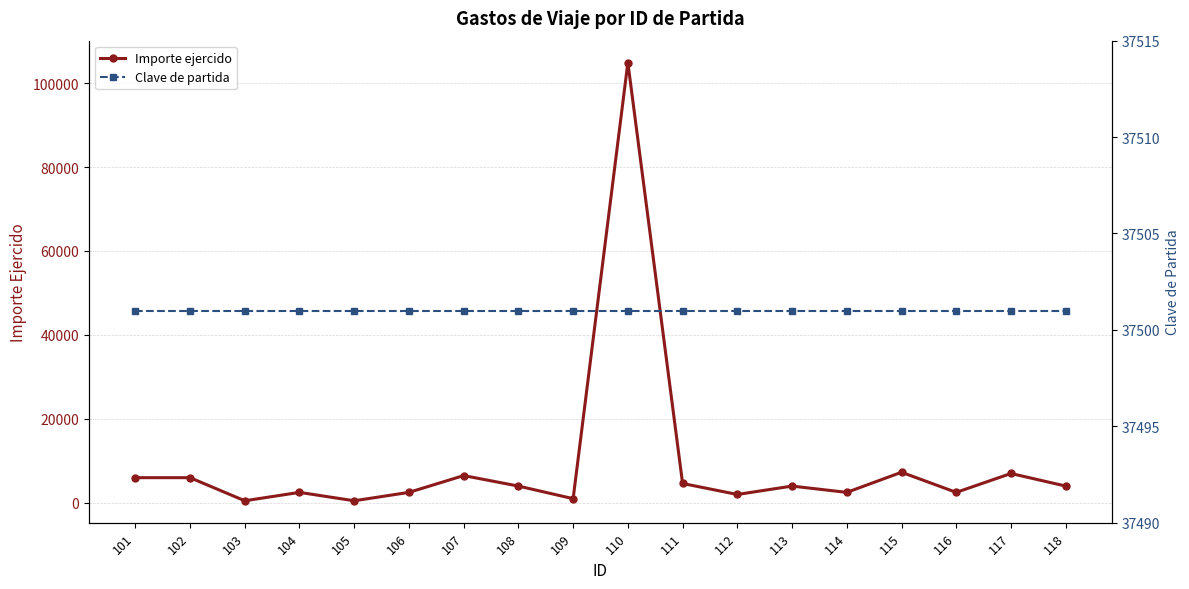

Between 118 and 117, which is larger?

117